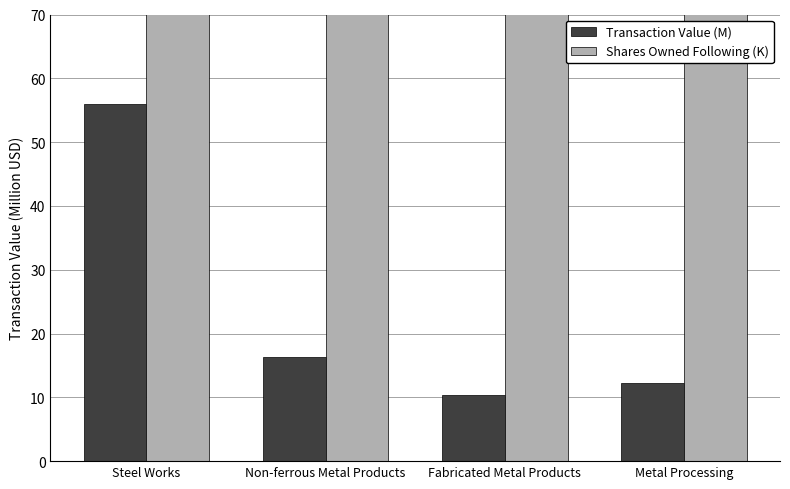

Count the number of data series in this chart.

2